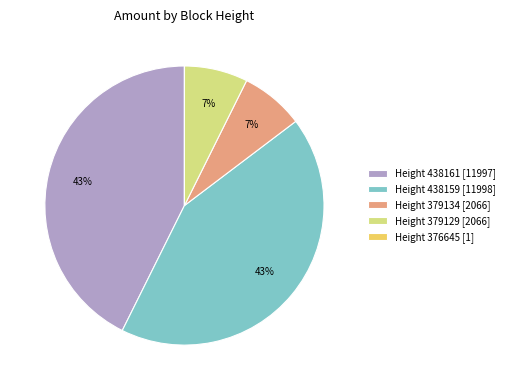

Do Height 438159 [11998] and Height 438161 [11997] together represent more than half of the pie?

Yes